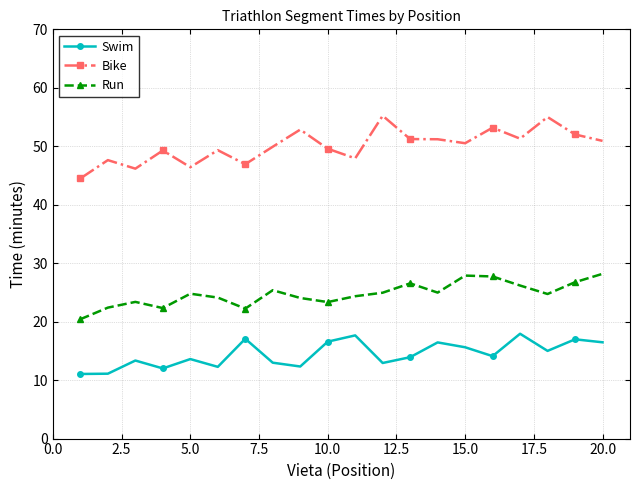

Which series has the largest total across all categories?

Bike